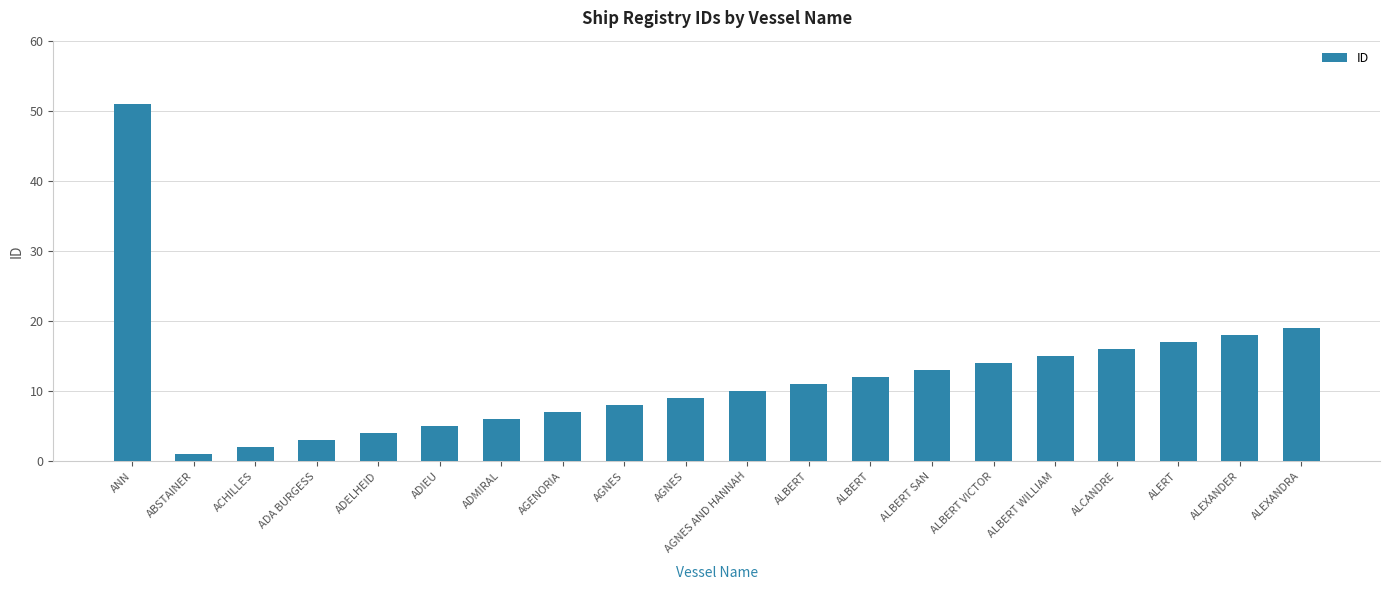

What is the difference between the maximum and second lowest values?

49